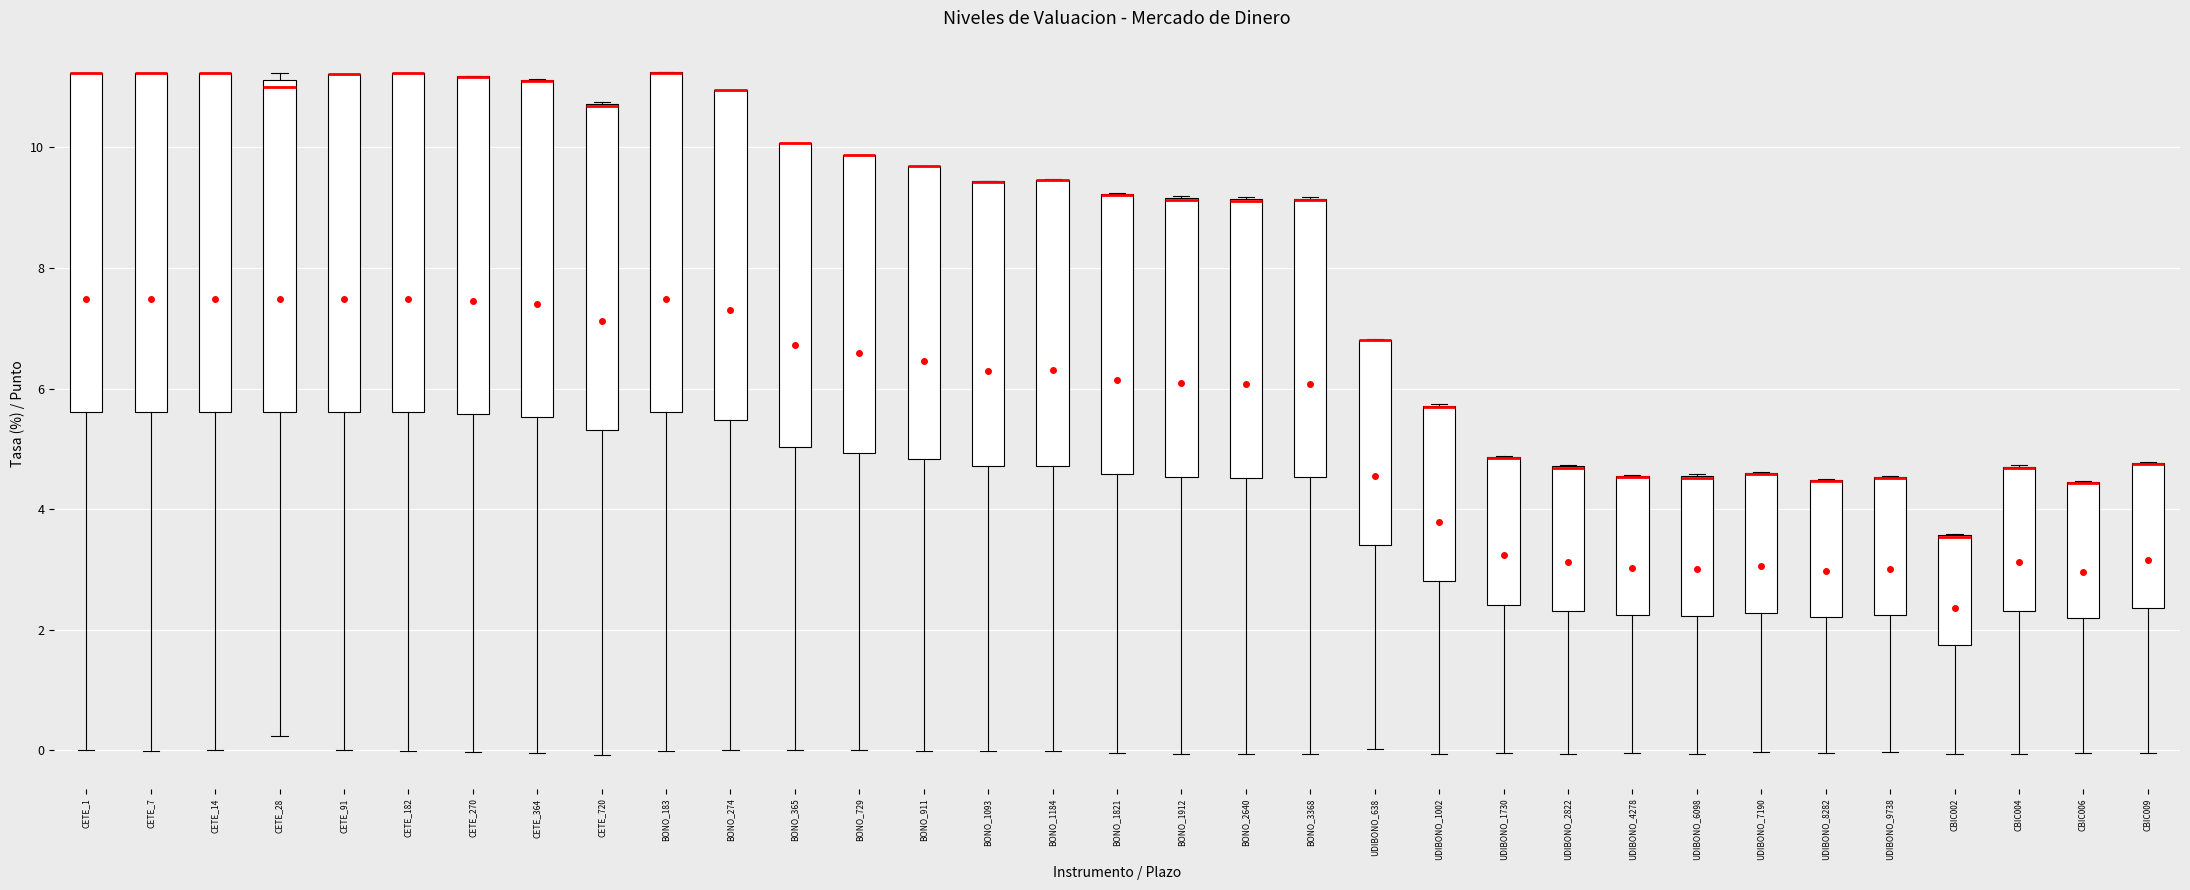

Reading left to right, read every box against the y-axis: the position of its median line, the range the box covers, and the ends of its whiskers. The values are not printed on the chart, so give them approximately, as read against the axis.

CETE_1: median 11.2 (drawn on the box's upper edge), box 5.6 to 11.2, whiskers 0.0 to 11.2
CETE_7: median 11.2 (drawn on the box's upper edge), box 5.6 to 11.2, whiskers 0.0 to 11.2
CETE_14: median 11.2 (drawn on the box's upper edge), box 5.6 to 11.2, whiskers 0.0 to 11.2
CETE_28: median 11.0, box 5.6 to 11.2, whiskers 0.2 to 11.2 (just above the box's upper edge)
CETE_91: median 11.2 (drawn on the box's upper edge), box 5.6 to 11.2, whiskers 0.0 to 11.2
CETE_182: median 11.2 (drawn on the box's upper edge), box 5.6 to 11.2, whiskers 0.0 to 11.2
CETE_270: median 11.2 (drawn on the box's upper edge), box 5.6 to 11.2, whiskers 0.0 to 11.2
CETE_364: median 11.2 (drawn on the box's upper edge), box 5.6 to 11.2, whiskers 0.0 to 11.2
CETE_720: median 10.6 (drawn on the box's upper edge), box 5.4 to 10.8, whiskers 0.0 to 10.8
BONO_183: median 11.2 (drawn on the box's upper edge), box 5.6 to 11.2, whiskers 0.0 to 11.2
BONO_274: median 11.0 (drawn on the box's upper edge), box 5.4 to 11.0, whiskers 0.0 to 11.0
BONO_365: median 10.0 (drawn on the box's upper edge), box 5.0 to 10.0, whiskers 0.0 to 10.0
BONO_729: median 9.8 (drawn on the box's upper edge), box 5.0 to 9.8, whiskers 0.0 to 9.8
BONO_911: median 9.6 (drawn on the box's upper edge), box 4.8 to 9.6, whiskers 0.0 to 9.8
BONO_1093: median 9.4 (drawn on the box's upper edge), box 4.8 to 9.4, whiskers 0.0 to 9.4
BONO_1184: median 9.4 (drawn on the box's upper edge), box 4.8 to 9.4, whiskers 0.0 to 9.4
BONO_1821: median 9.2 (drawn on the box's upper edge), box 4.6 to 9.2, whiskers 0.0 to 9.2
BONO_1912: median 9.2 (drawn on the box's upper edge), box 4.6 to 9.2, whiskers 0.0 to 9.2
BONO_2640: median 9.2 (drawn on the box's upper edge), box 4.6 to 9.2, whiskers 0.0 to 9.2
BONO_3368: median 9.2 (drawn on the box's upper edge), box 4.6 to 9.2, whiskers 0.0 to 9.2
UDIBONO_638: median 6.8 (drawn on the box's upper edge), box 3.4 to 6.8, whiskers 0.0 to 6.8
UDIBONO_1002: median 5.6 (drawn on the box's upper edge), box 2.8 to 5.8, whiskers 0.0 to 5.8
UDIBONO_1730: median 4.8 (drawn on the box's upper edge), box 2.4 to 4.8, whiskers 0.0 to 4.8
UDIBONO_2822: median 4.6 (drawn on the box's upper edge), box 2.4 to 4.8, whiskers 0.0 to 4.8
UDIBONO_4278: median 4.6 (drawn on the box's upper edge), box 2.2 to 4.6, whiskers 0.0 to 4.6
UDIBONO_6098: median 4.6 (drawn on the box's upper edge), box 2.2 to 4.6, whiskers 0.0 to 4.6
UDIBONO_7190: median 4.6 (drawn on the box's upper edge), box 2.2 to 4.6, whiskers 0.0 to 4.6
UDIBONO_8282: median 4.4 (drawn on the box's upper edge), box 2.2 to 4.4, whiskers 0.0 to 4.6
UDIBONO_9738: median 4.6 (drawn on the box's upper edge), box 2.2 to 4.6, whiskers 0.0 to 4.6
CBIC002: median 3.6 (drawn on the box's upper edge), box 1.8 to 3.6, whiskers 0.0 to 3.6
CBIC004: median 4.6 (drawn on the box's upper edge), box 2.4 to 4.8, whiskers 0.0 to 4.8
CBIC006: median 4.4 (drawn on the box's upper edge), box 2.2 to 4.4, whiskers 0.0 to 4.4
CBIC009: median 4.8 (drawn on the box's upper edge), box 2.4 to 4.8, whiskers 0.0 to 4.8